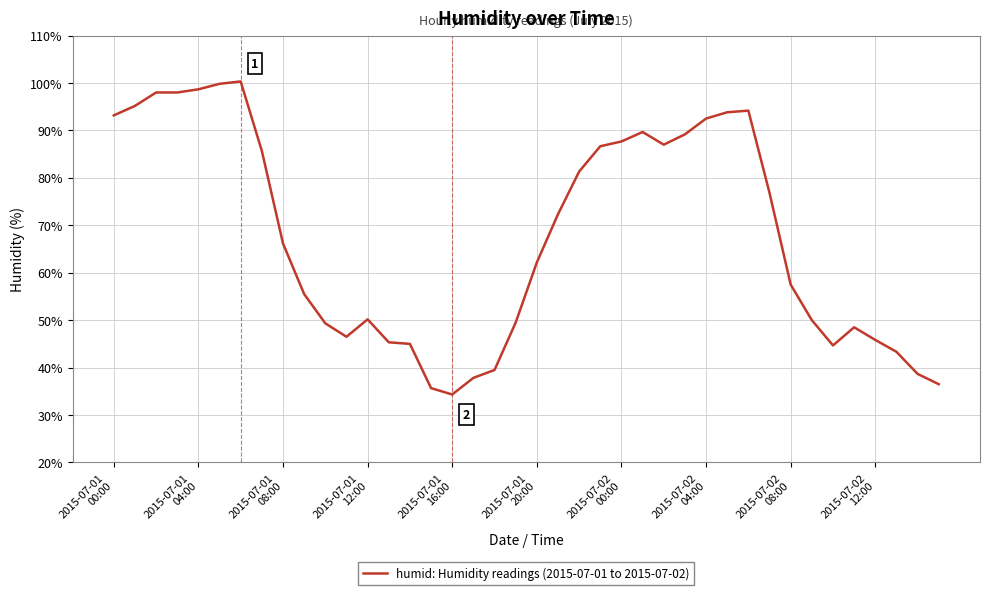

What is the difference between the maximum and minimum values?

66.0